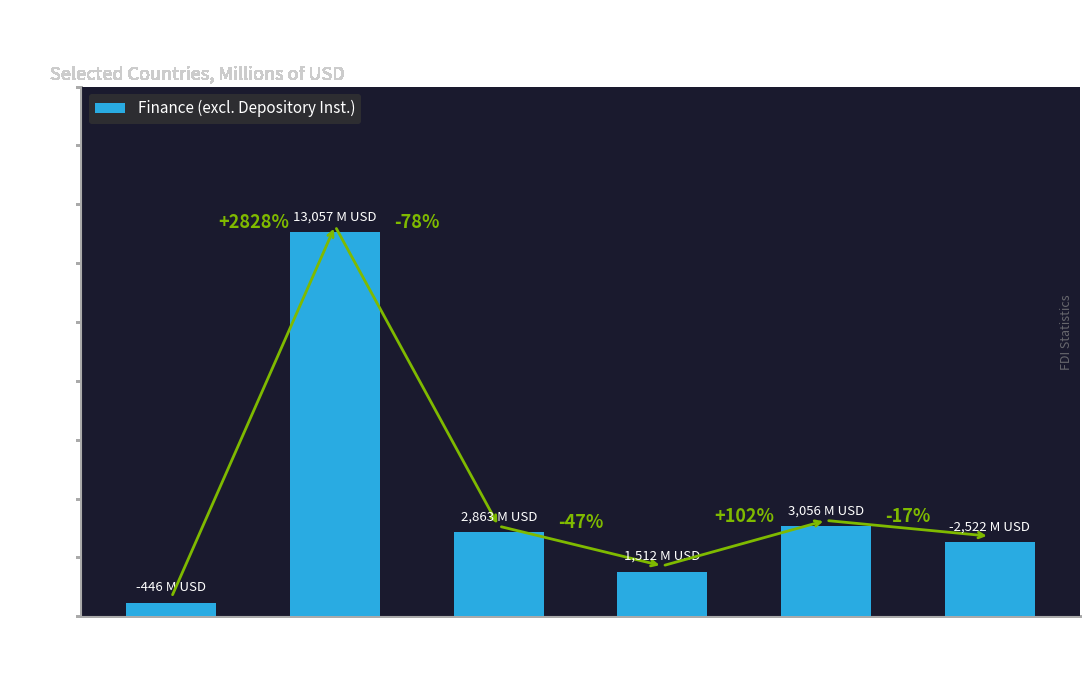

How many bars are there in total?

6